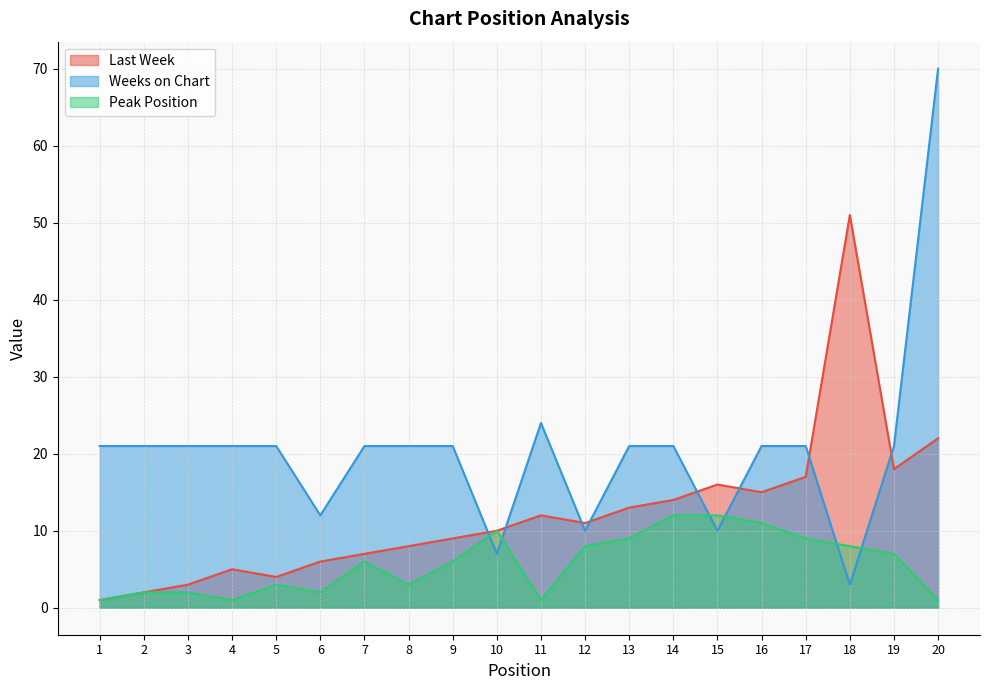

Reading left to right, what are all the values shown in this chart?

Last Week: 1=1	2=2	3=3	4=5	5=4	6=6	7=7	8=8	9=9	10=10	11=12	12=11	13=13	14=14	15=16	16=15	17=17	18=51	19=18	20=22
Weeks on Chart: 1=21	2=21	3=21	4=21	5=21	6=12	7=21	8=21	9=21	10=7	11=24	12=10	13=21	14=21	15=10	16=21	17=21	18=3	19=21	20=70
Peak Position: 1=1	2=2	3=2	4=1	5=3	6=2	7=6	8=3	9=6	10=10	11=1	12=8	13=9	14=12	15=12	16=11	17=9	18=8	19=7	20=1